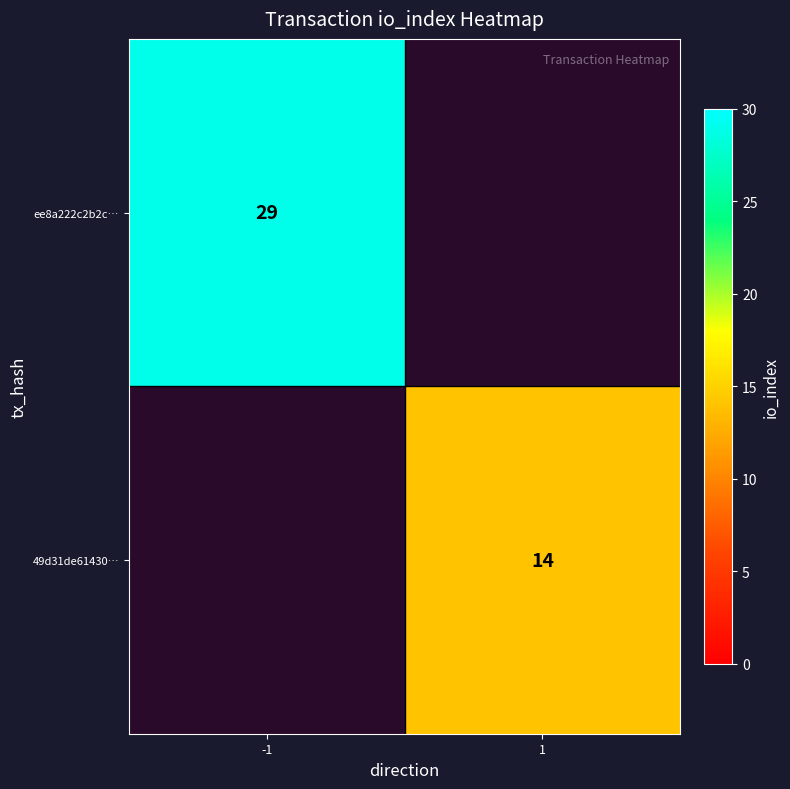

The ee8a222c2b2c… series shows 29 at -1. True or false?

True